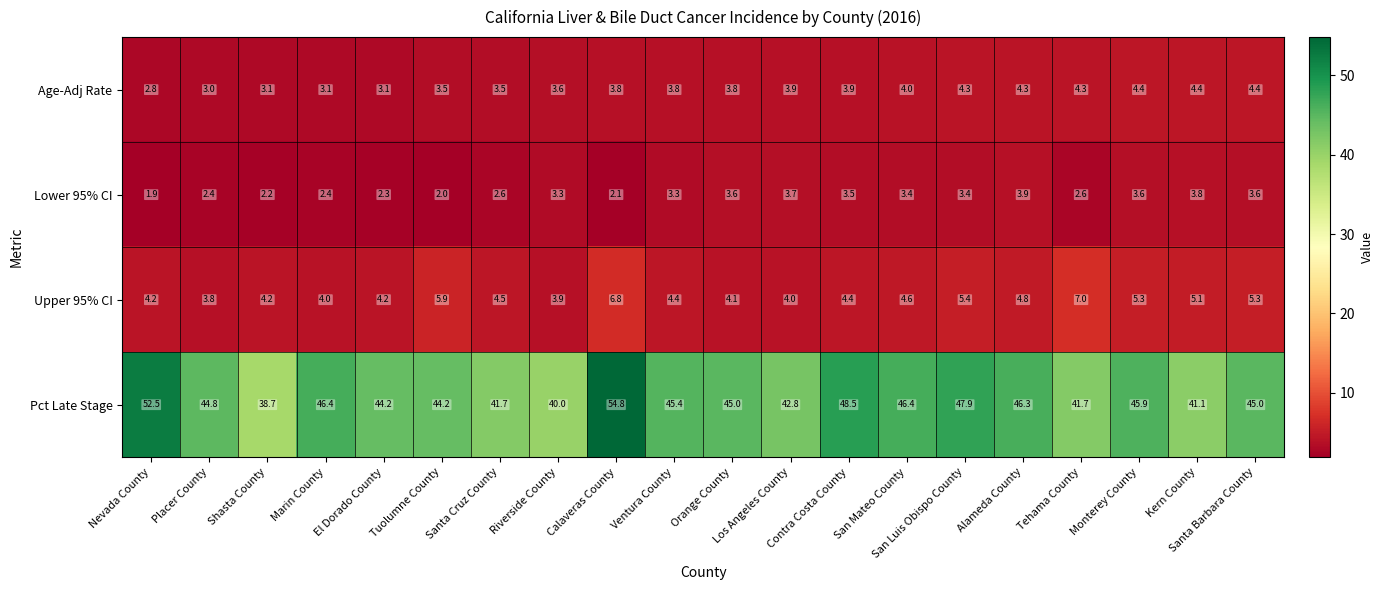

What is the average value of the Lower 95% CI series?

3.0